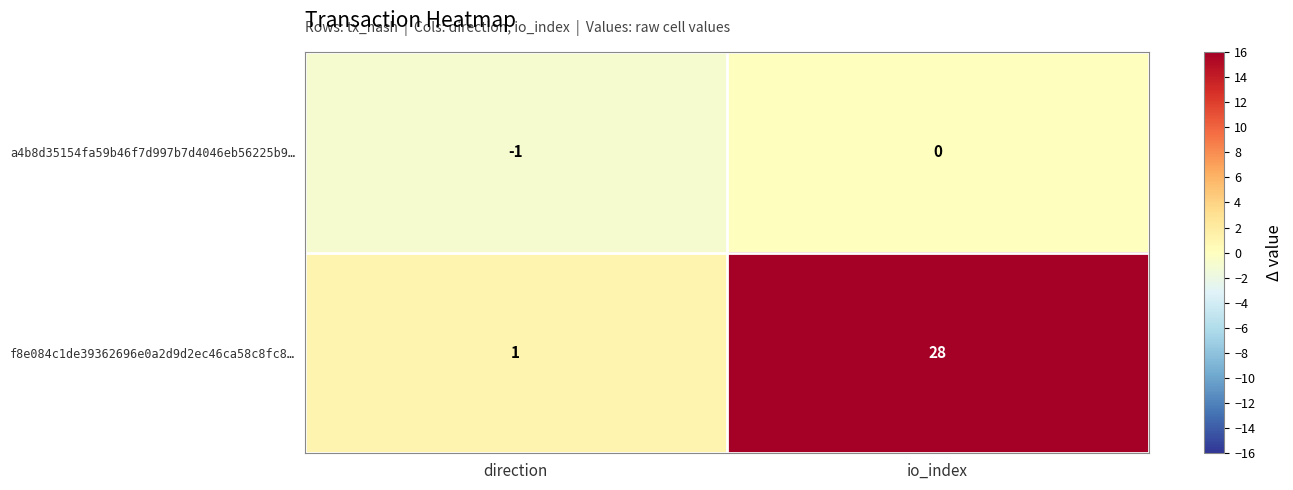

What is the greatest value displayed?

28